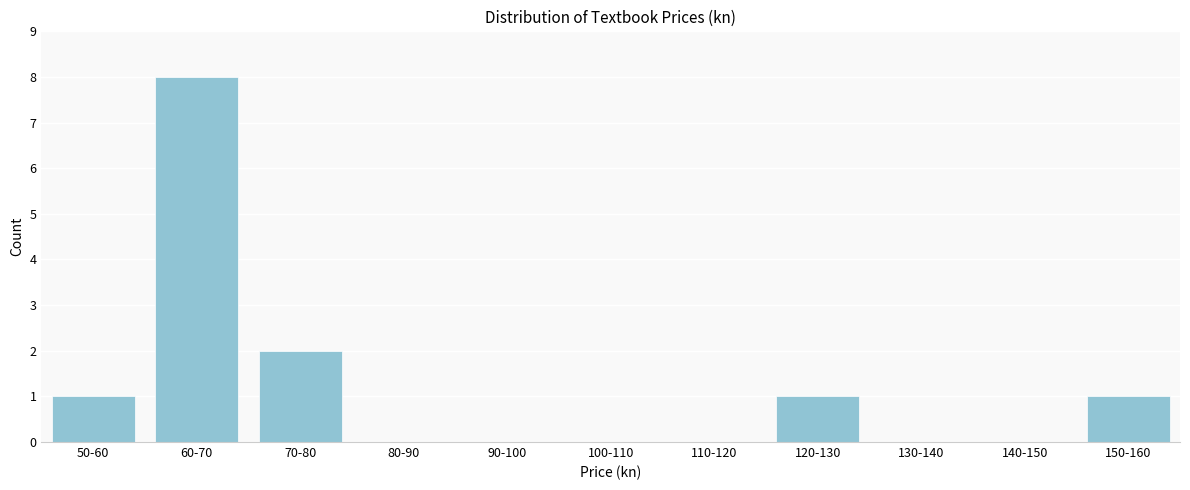

Reading left to right, what are all the values shown in this chart?

50-60=1	60-70=8	70-80=2	80-90=0	90-100=0	100-110=0	110-120=0	120-130=1	130-140=0	140-150=0	150-160=1